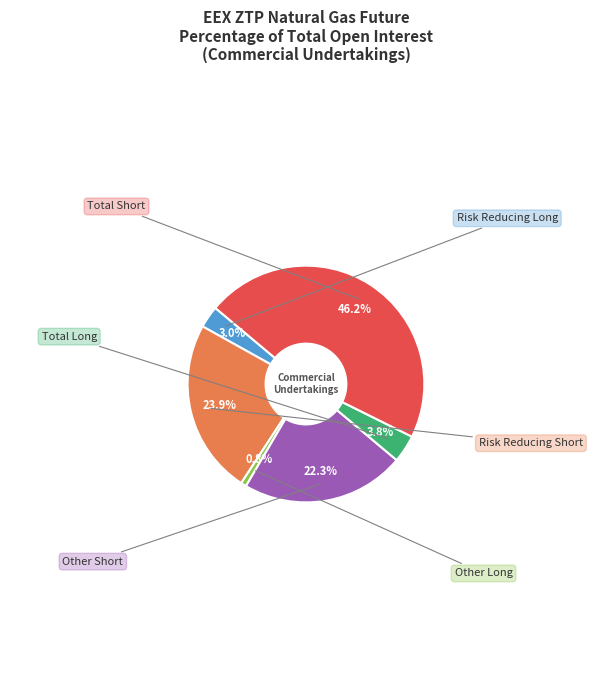

Is there any slice that represents more than half of the pie?

No